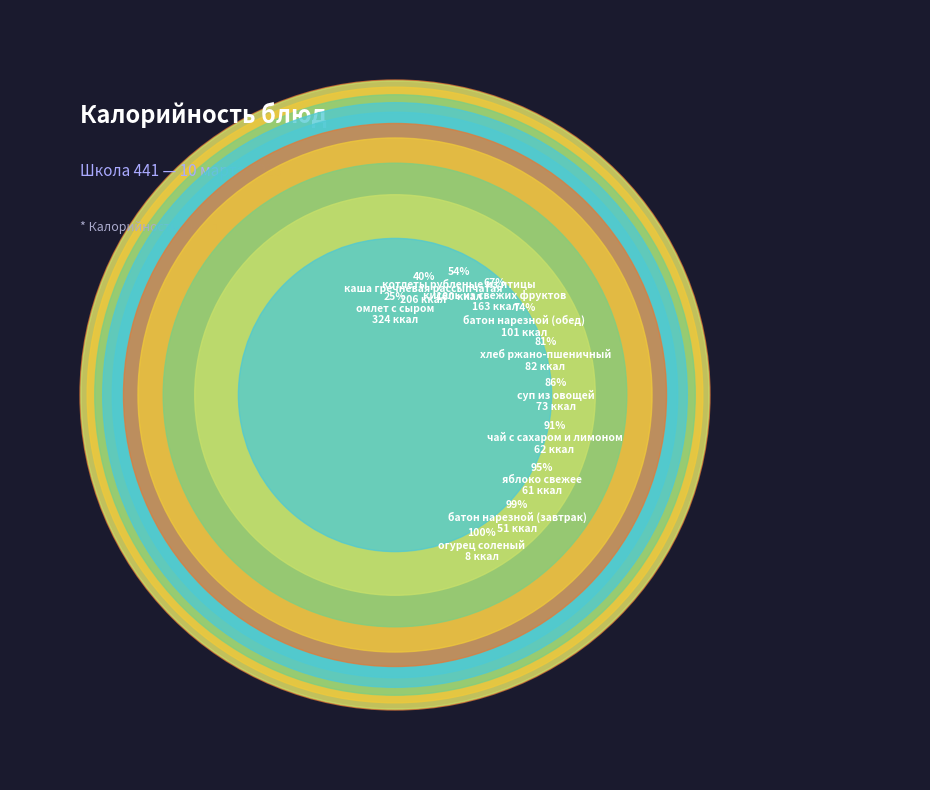

How many slices are in this pie chart?

11